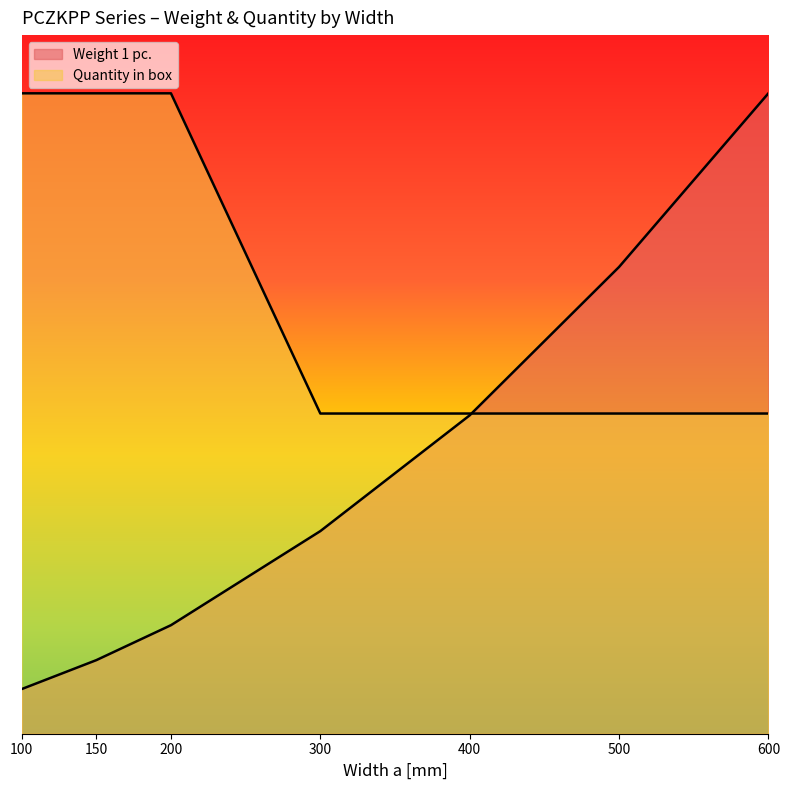

Where is Quantity in box nearest to the value 4?

300